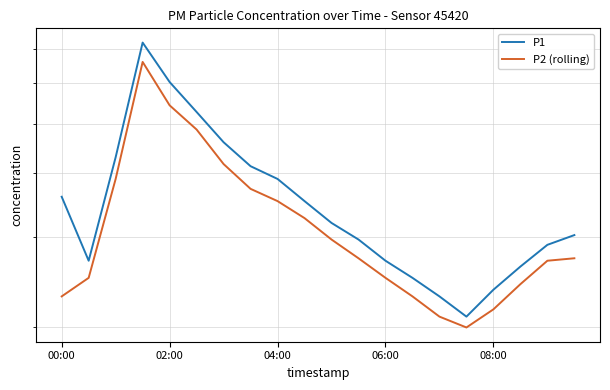

How many interior local valleys does the P2 (rolling) series have?

1